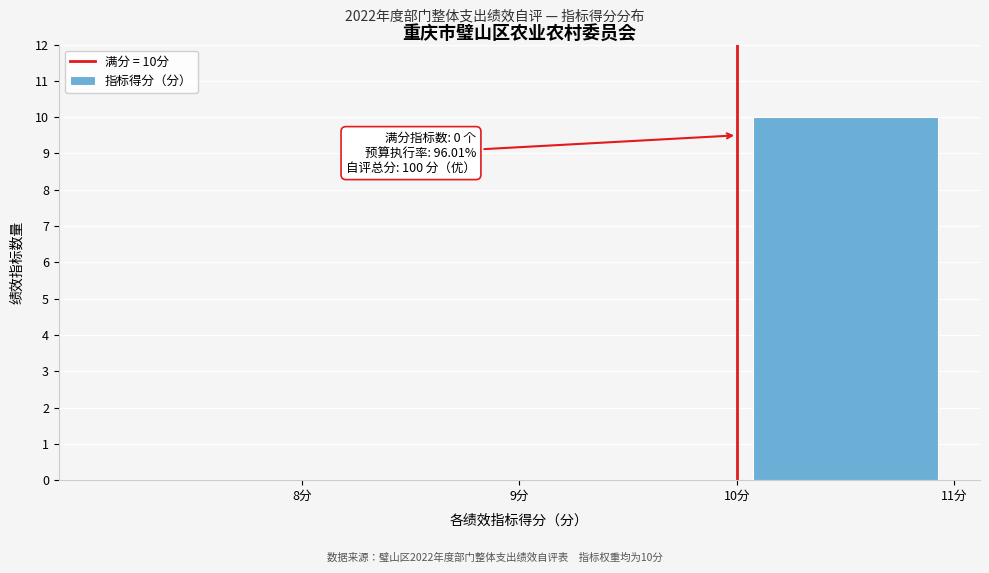

Over which range of the x-axis is the bar tallest?

10 to 11